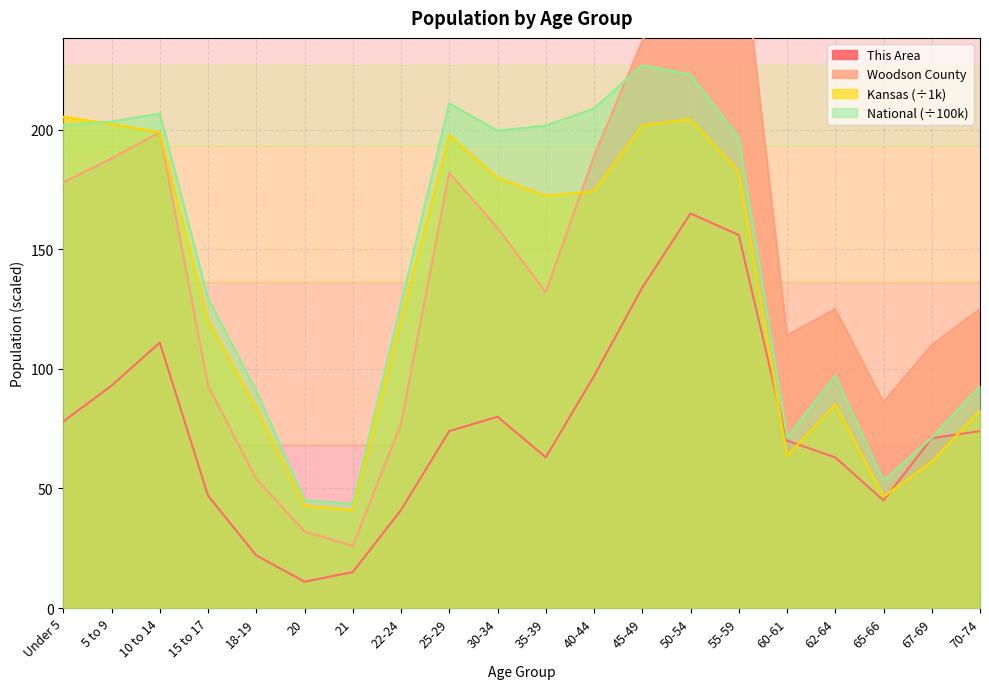

What position from the left is 21?

7